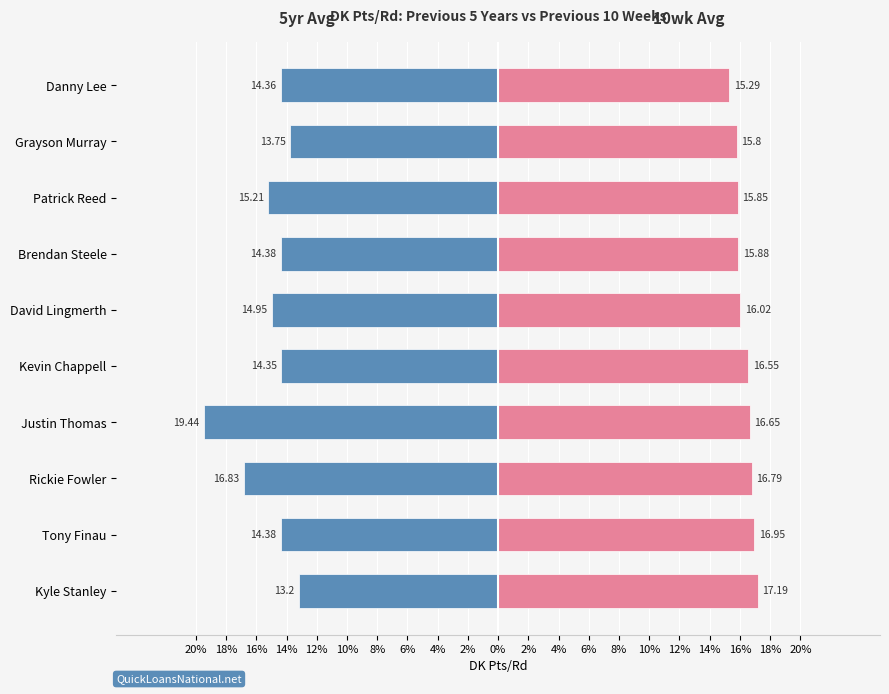

What is the minimum value shown in the chart?

-19.4